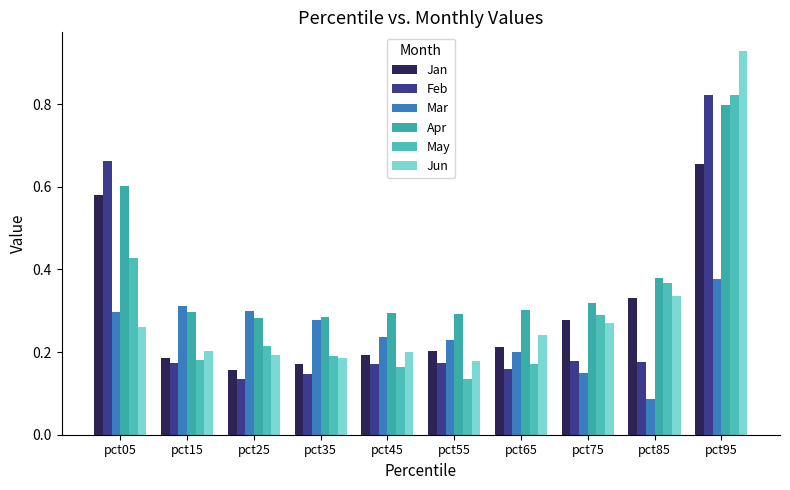

What is the sum of the Jun values at pct55 and pct85?

0.5